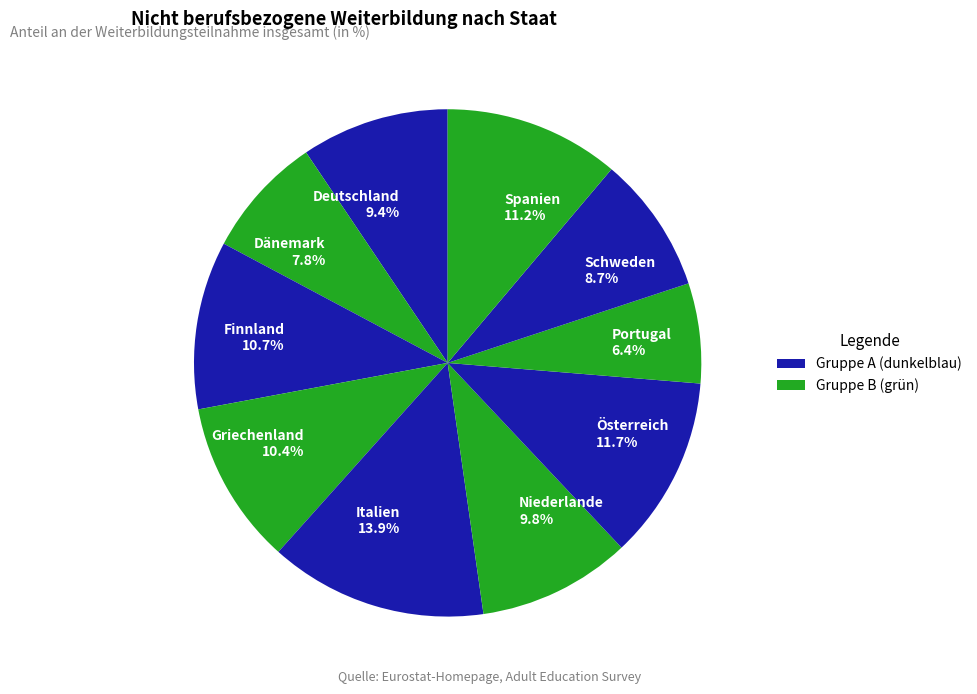

Which has a higher value, Italien or Spanien?

Italien